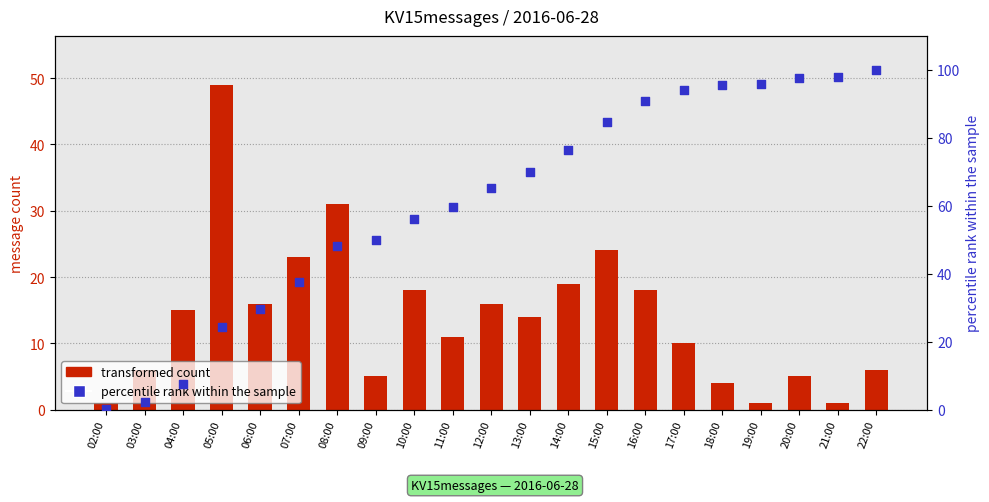

Which series reaches the minimum Y coordinate?

percentile rank within the sample